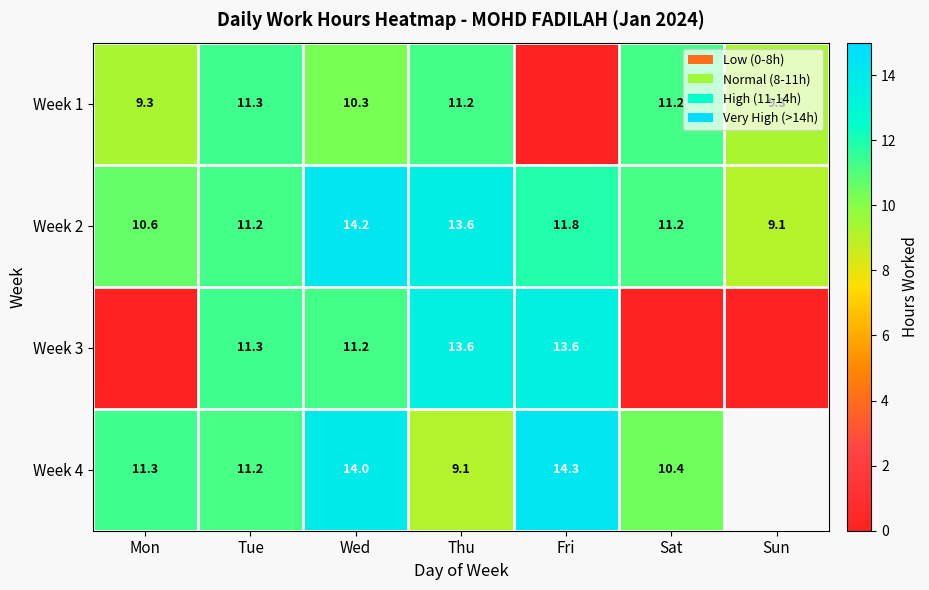

Where does the Week 2 series first go above 11?

Tue